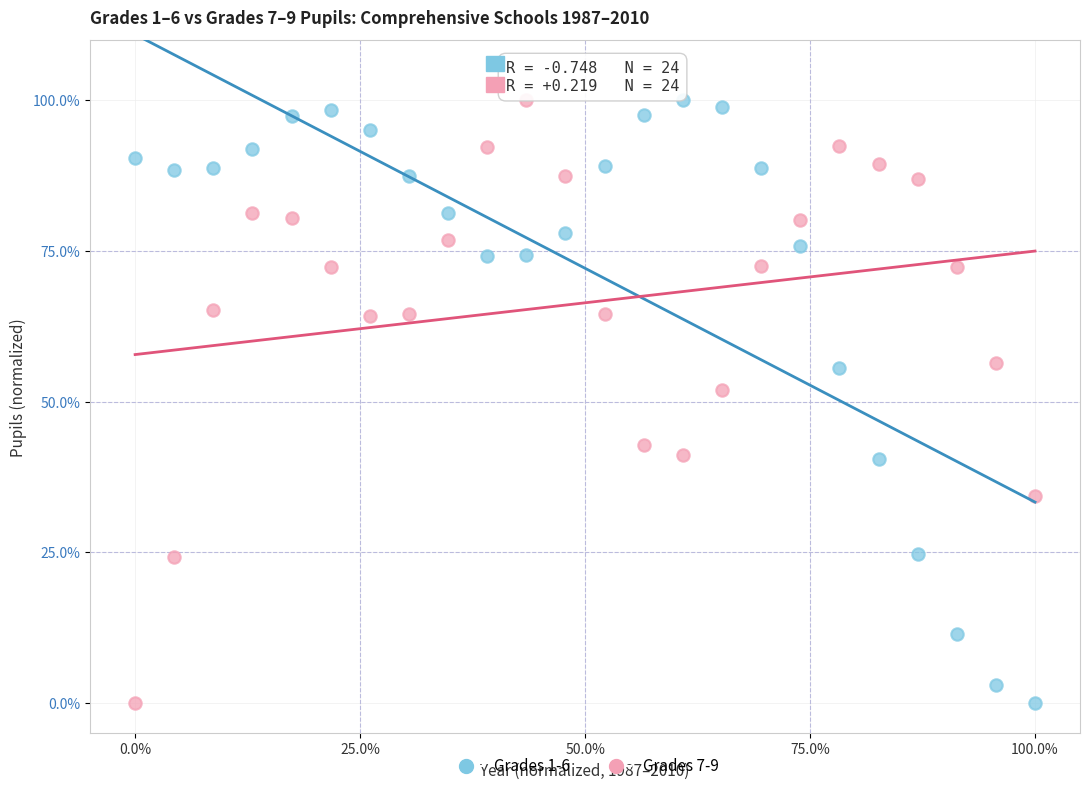

What are all the series names shown in the legend?

Grades 1-6, Grades 7-9